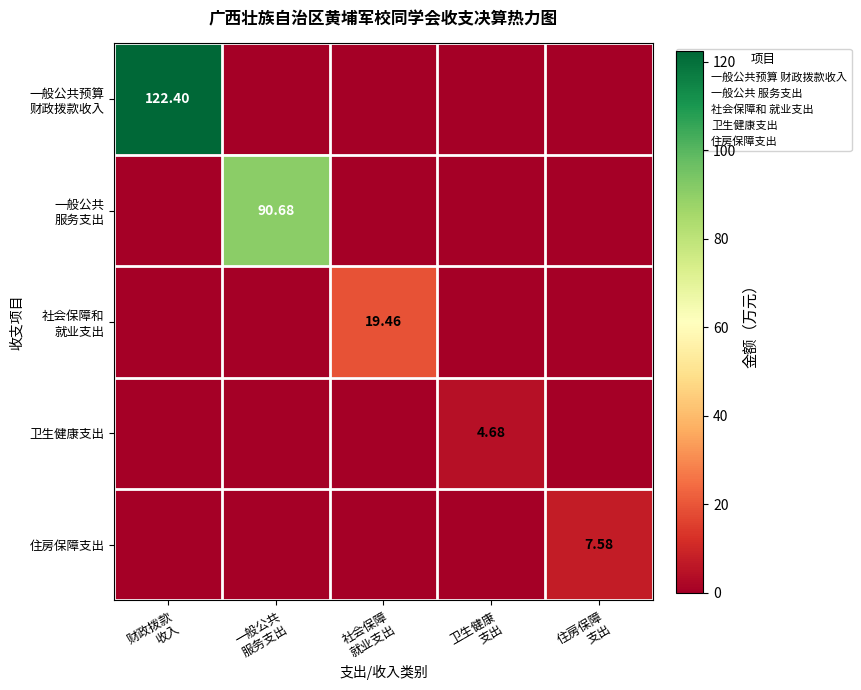

Which series has the largest range (max minus min)?

一般公共预算 财政拨款收入